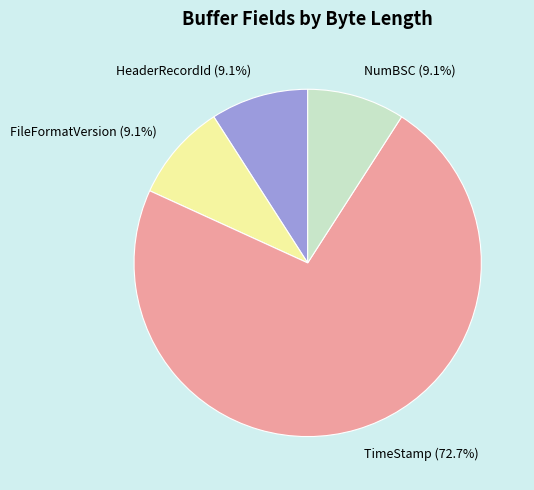

What percentage is NOT represented by TimeStamp?

27.3%